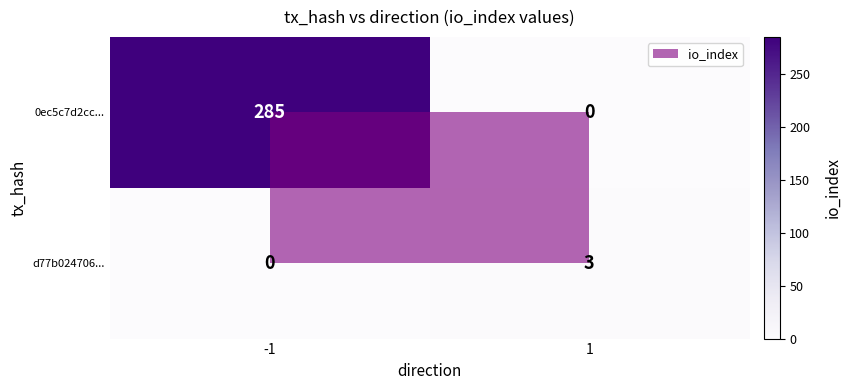

Which series has the largest total across all categories?

0ec5c7d2cc...